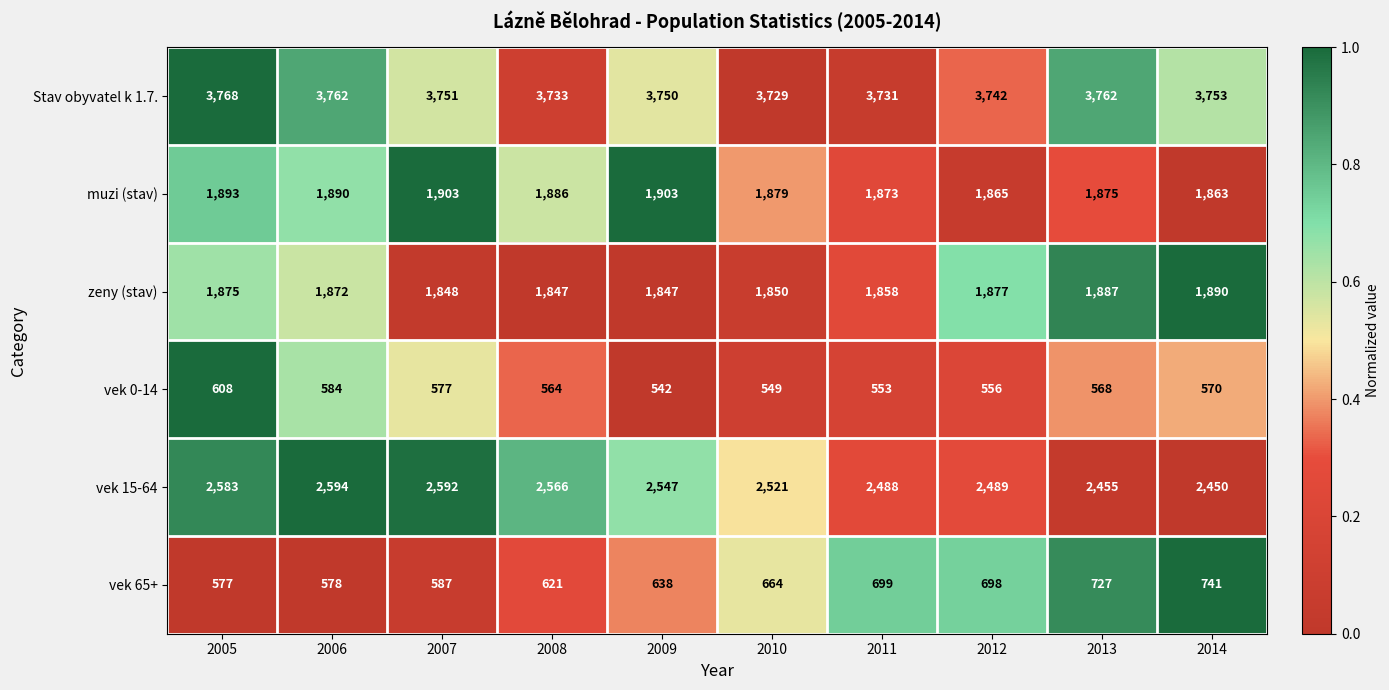

Is it true that muzi (stav) equals 1873 at 2011?

True